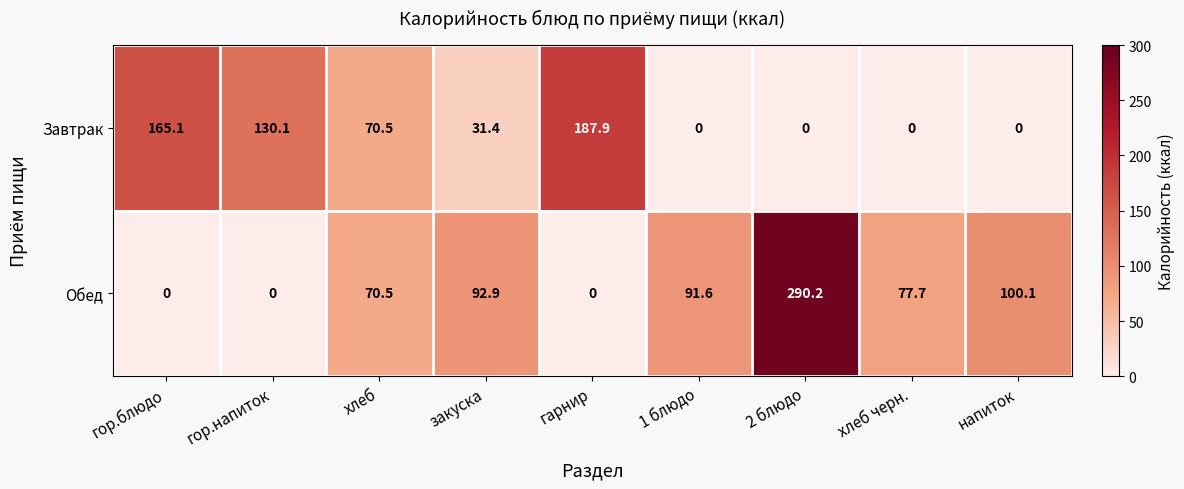

At which label is Завтрак closest to 93?

хлеб